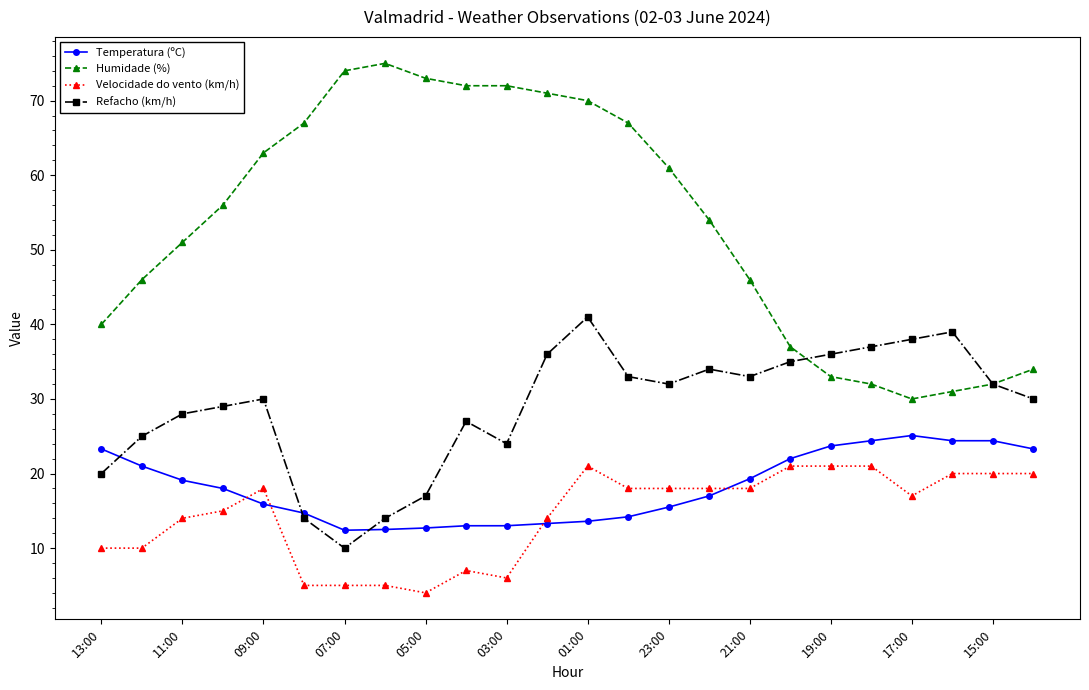

Which series has the largest total across all categories?

Humidade (%)